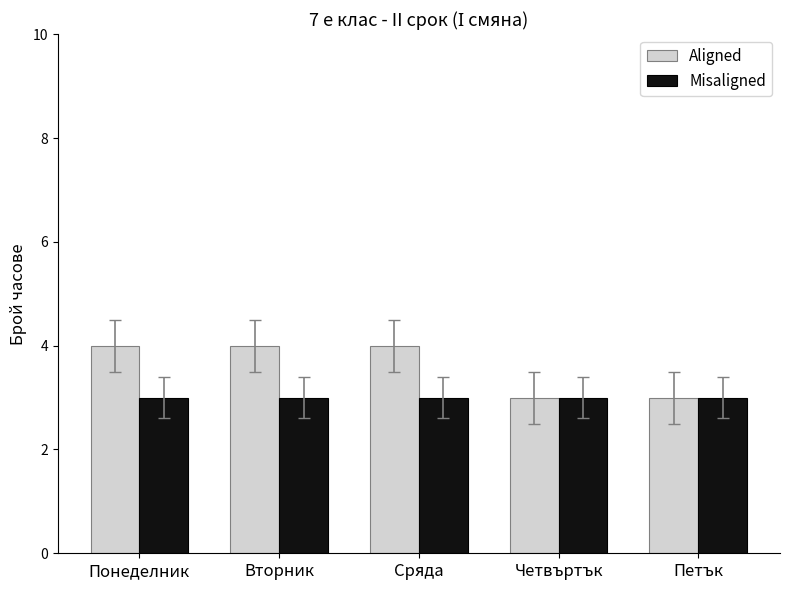

Reading right to left, list all the values displayed in this chart.

Aligned: Петък=3	Четвъртък=3	Сряда=4	Вторник=4	Понеделник=4
Misaligned: Петък=3	Четвъртък=3	Сряда=3	Вторник=3	Понеделник=3